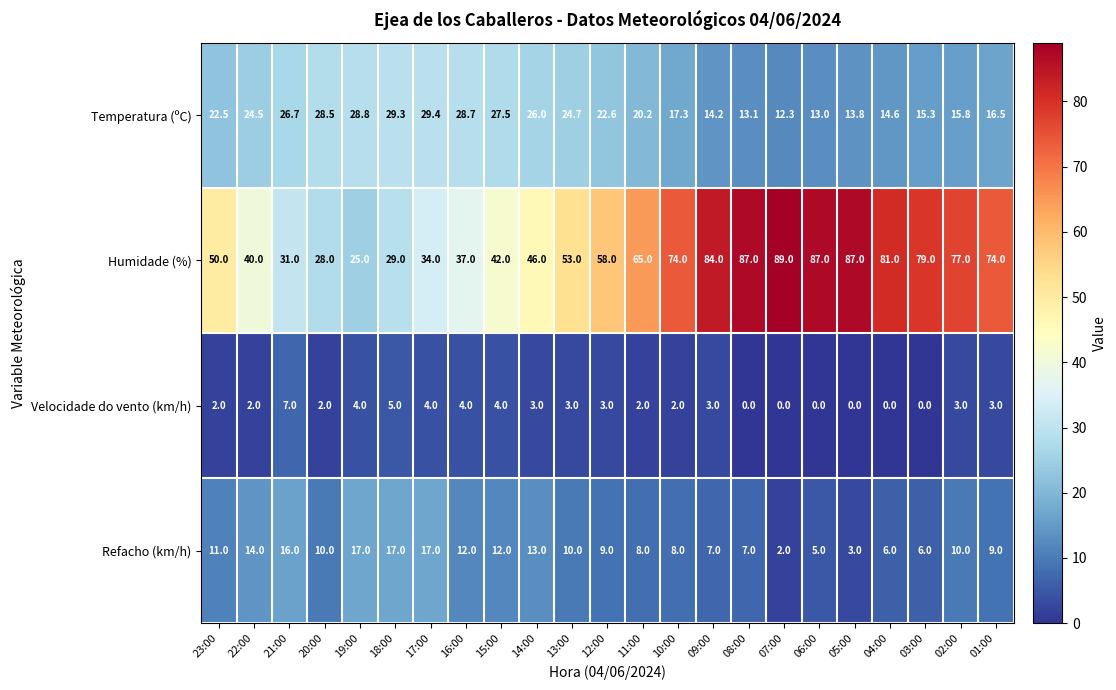

How many distinct data groups are displayed?

4